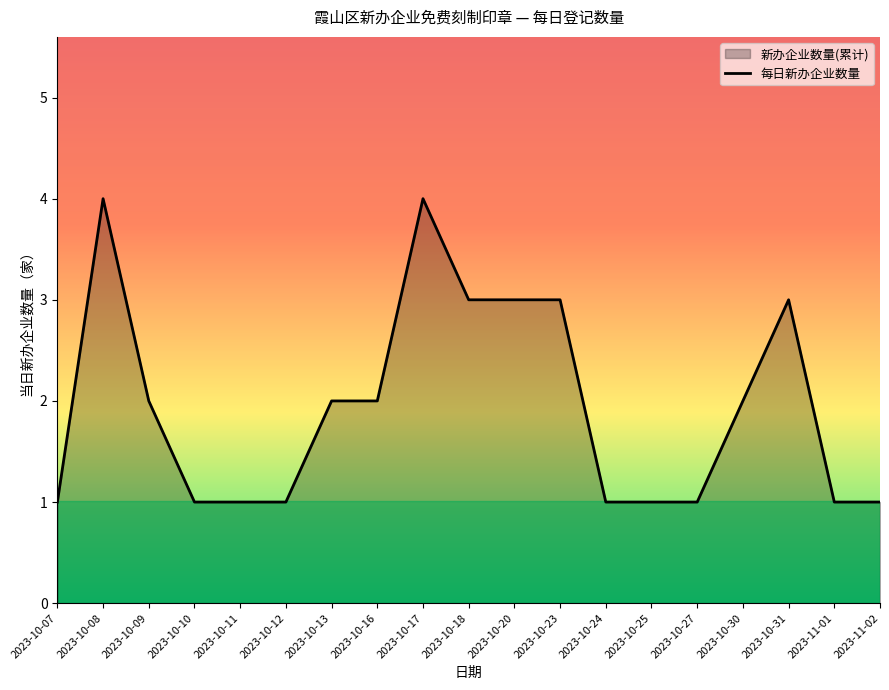

What is the value of the 15th point from the left?

1